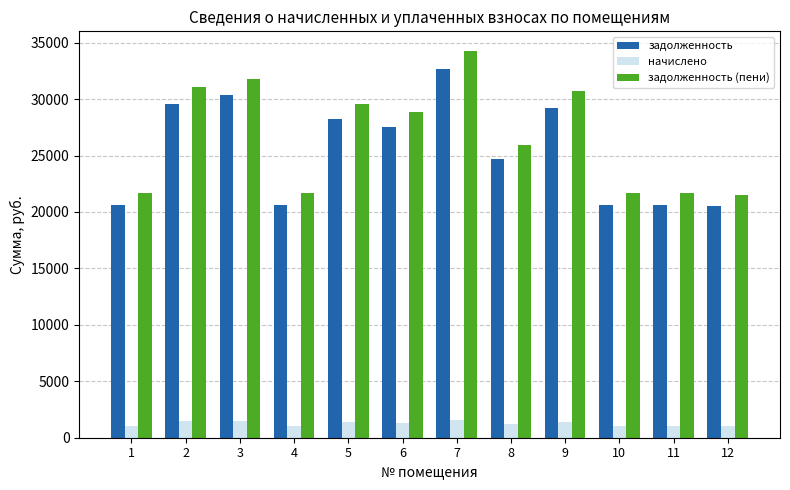

What is the maximum value for задолженность (пени)?

34292.8